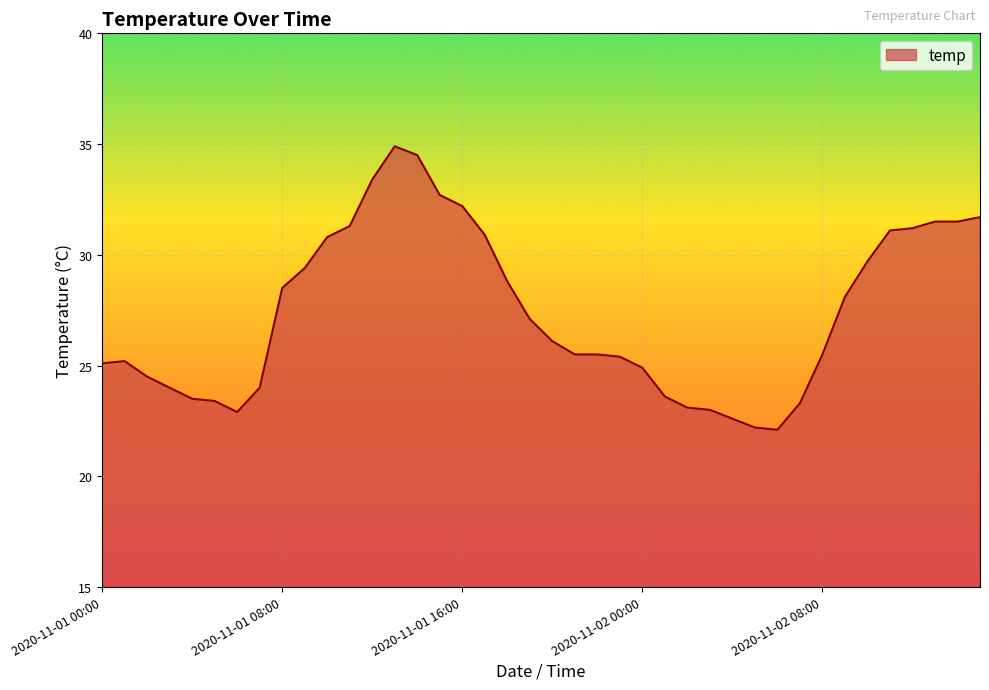

What is the difference between the maximum and minimum values?

12.8